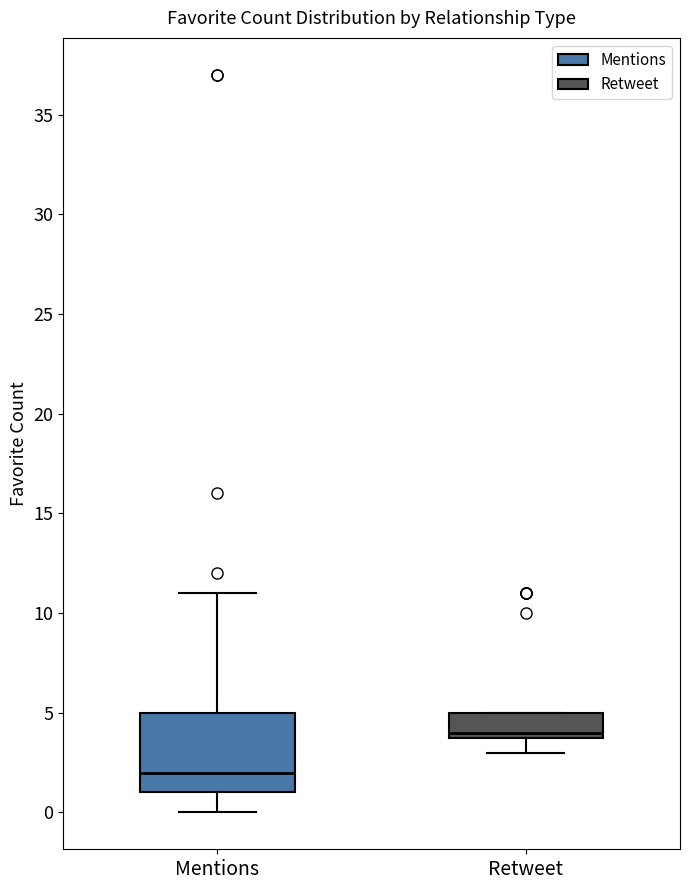

Comparing the boxes themselves (not the whiskers), which one is the tallest?

Mentions